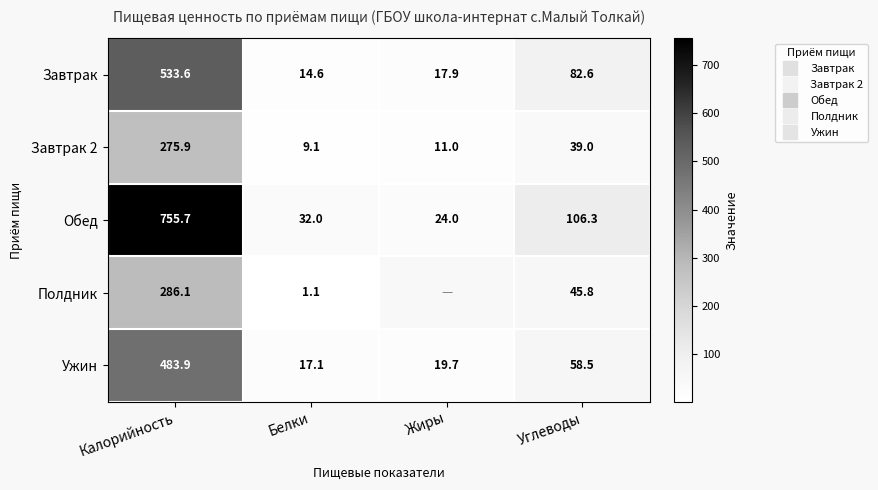

What is the approximate value of Полдник at Калорийность?

286.1